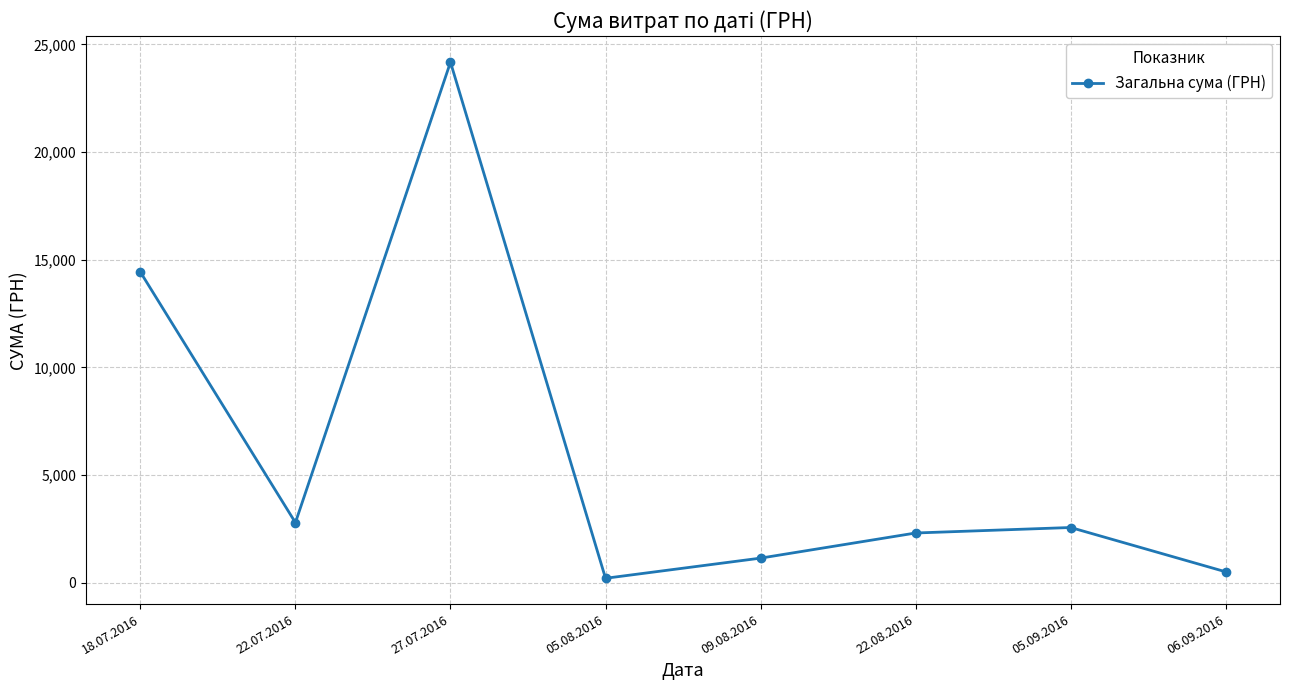

What is the difference between the values at 18.07.2016 and 06.09.2016?

13927.0